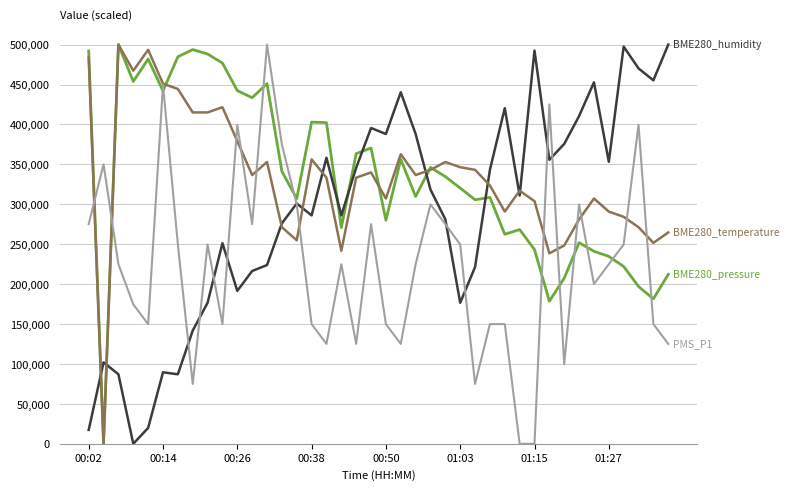

What is the maximum value shown in the chart?

500000.0